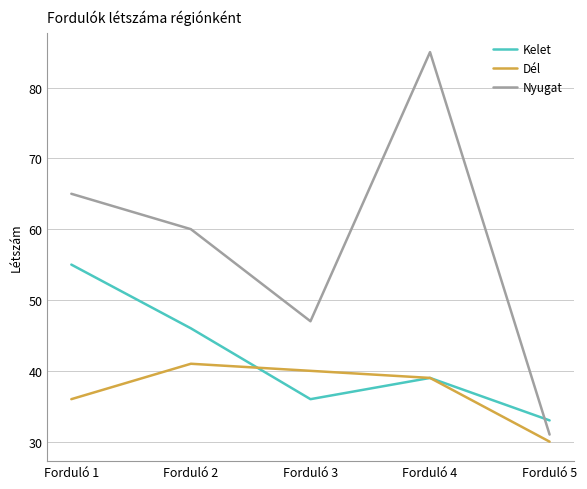

After their last crossing, which series has the higher values: Kelet or Nyugat?

Kelet